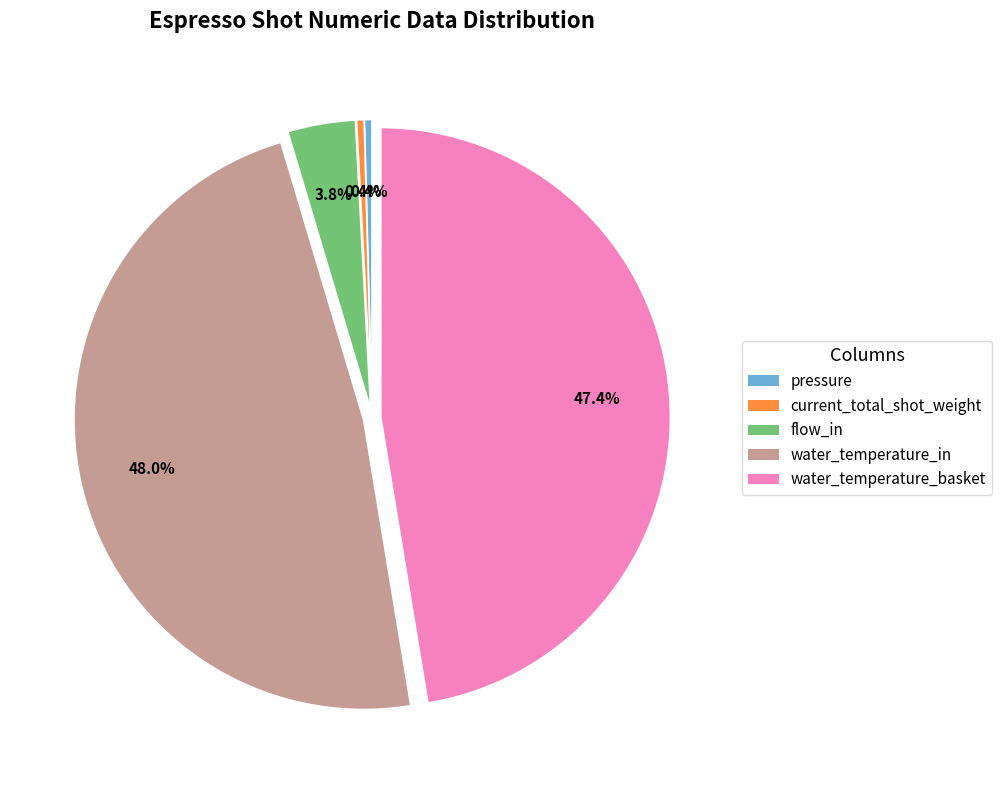

Is there any slice that represents more than half of the pie?

No